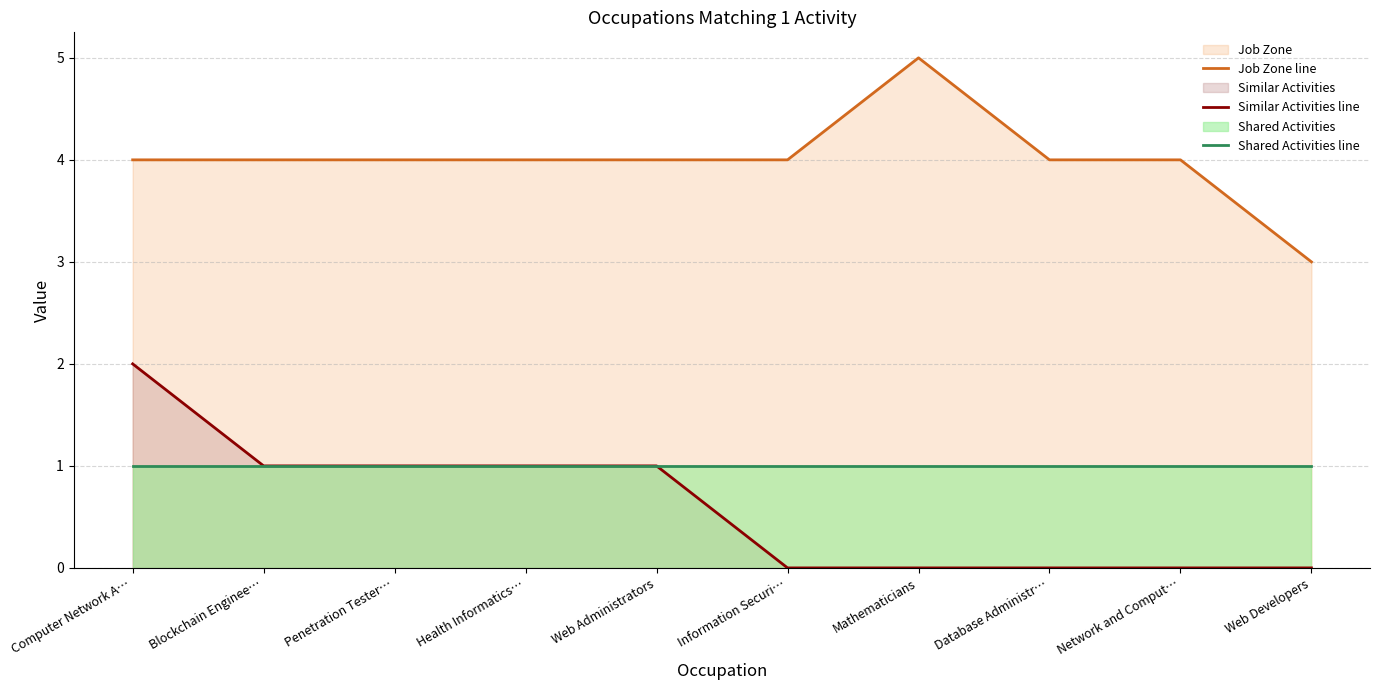

Is it true that Job Zone line equals 1 at Web Developers?

False